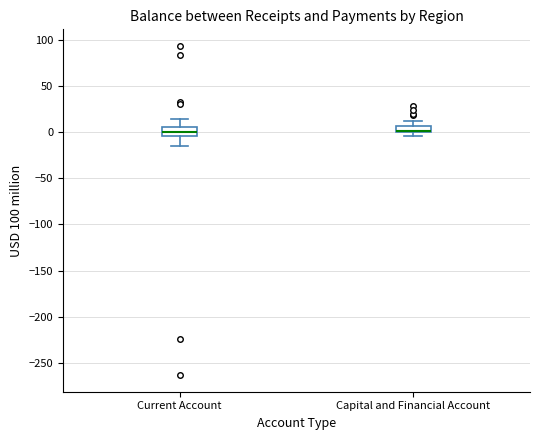

Where does the upper whisker of the box for Capital and Financial Account end on the y-axis? The values are not printed on the chart, so give them approximately, as read against the axis.

10